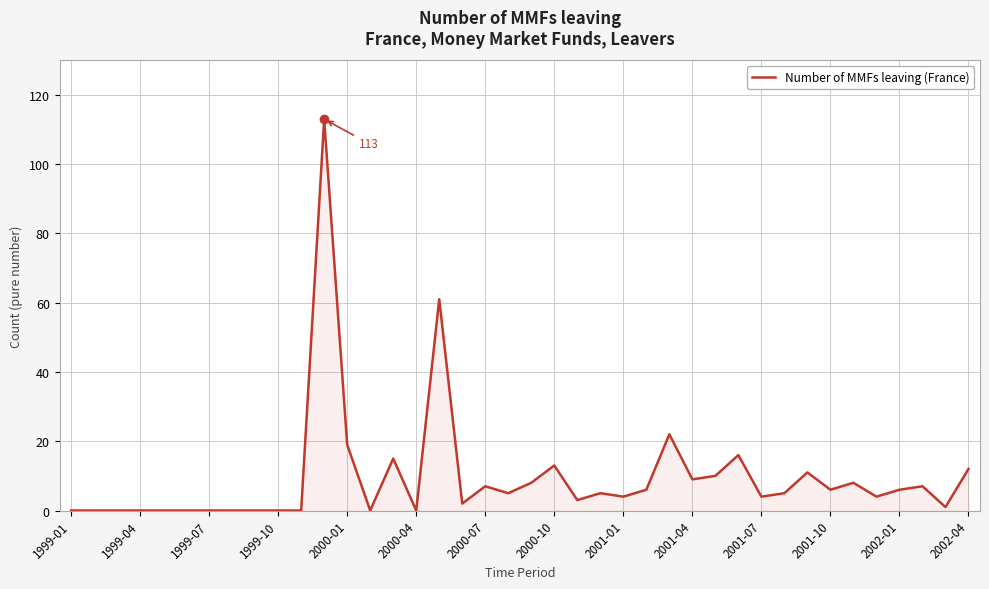

Reading left to right, transcribe all the data shown in this chart.

0	0	0	0	0	0	0	0	0	0	0	113	19	0	15	0	61	2	7	5	8	13	3	5	4	6	22	9	10	16	4	5	11	6	8	4	6	7	1	12